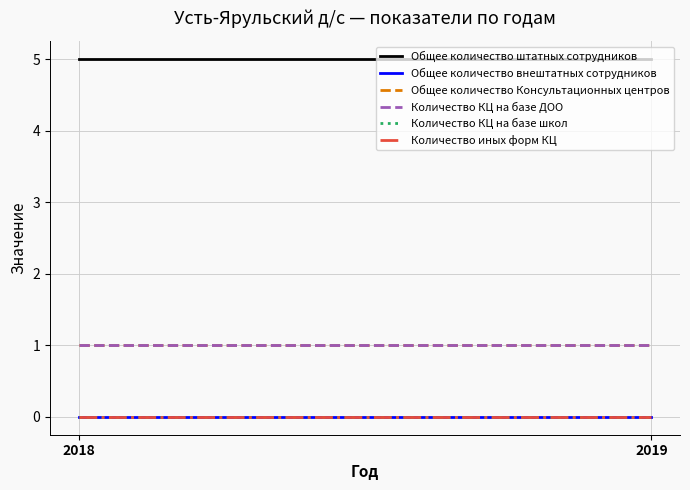

The Количество иных форм КЦ series shows 0 at 2018. True or false?

True